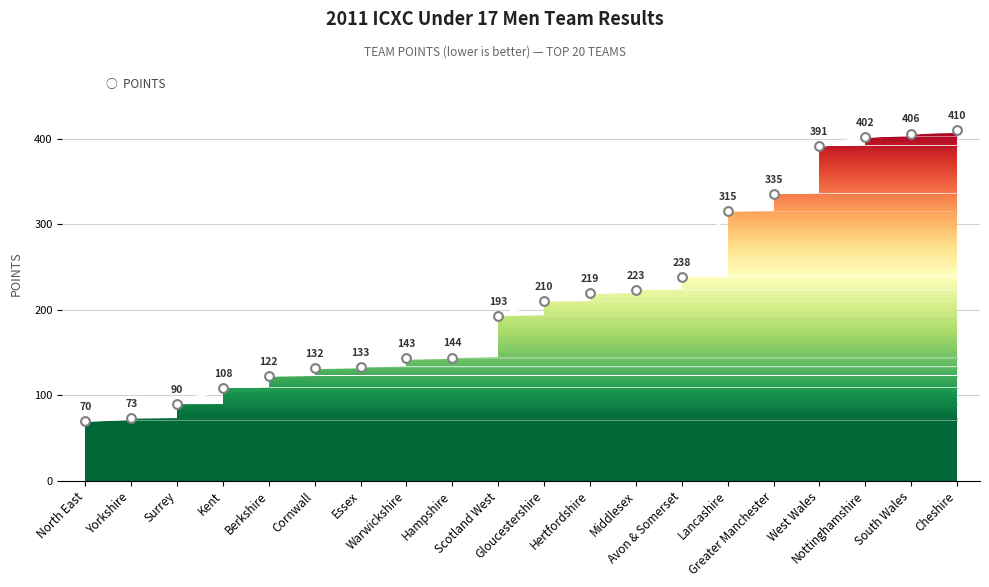

Which has a higher value, Cheshire or Greater Manchester?

Cheshire